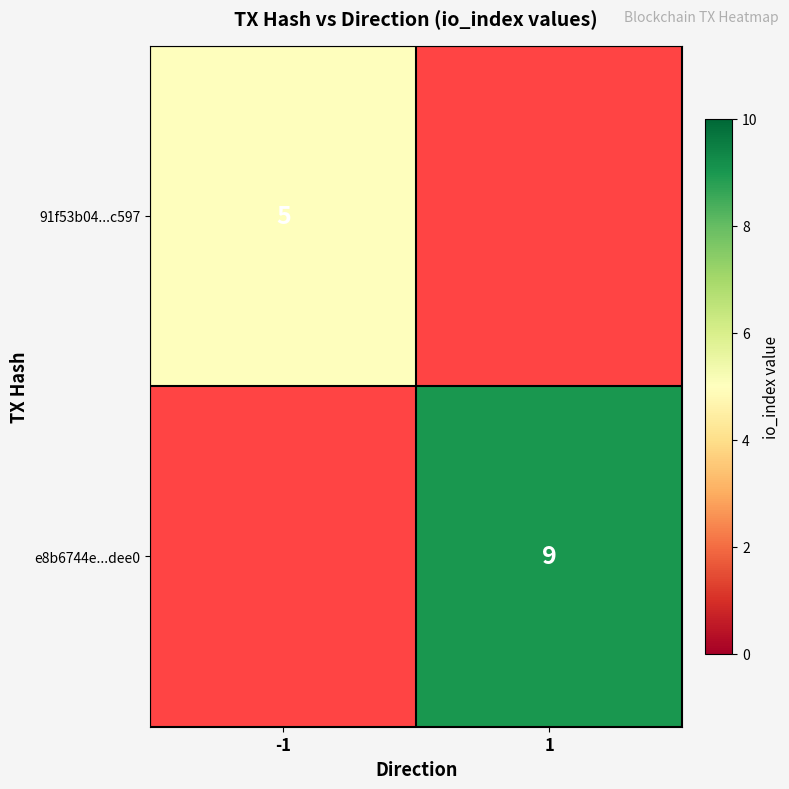

Count the number of data series in this chart.

2